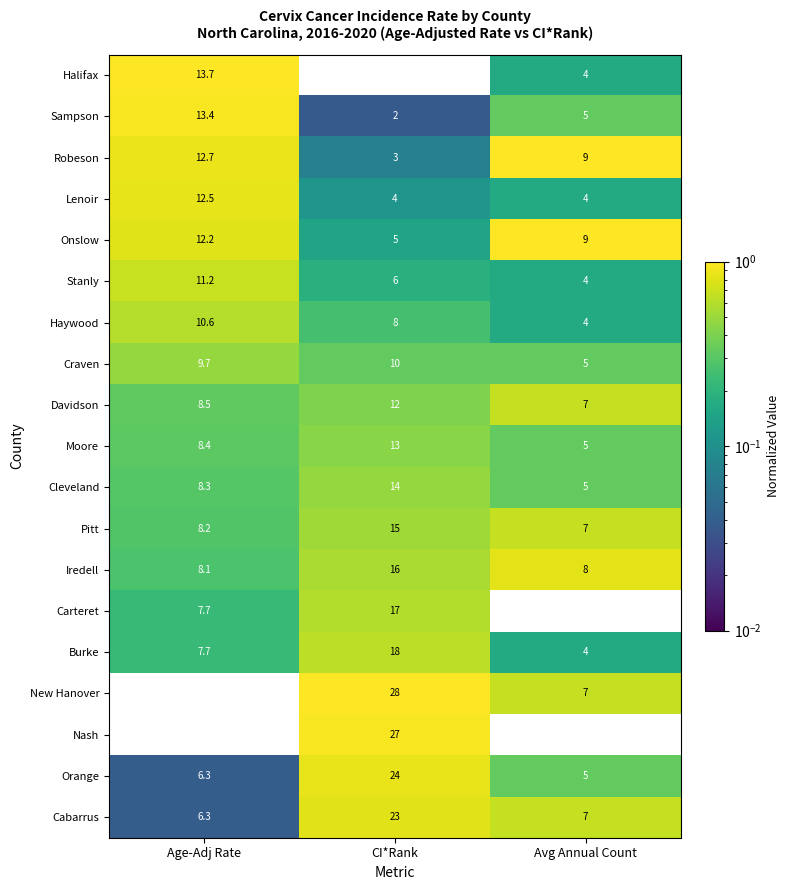

Which series changed the most between Age-Adj Rate and CI*Rank?

New Hanover